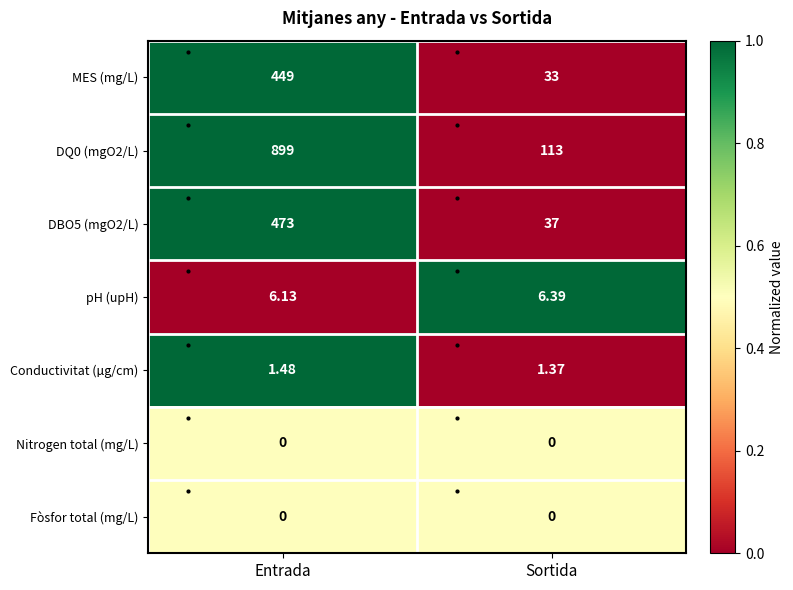

How many data points does each series have?

2